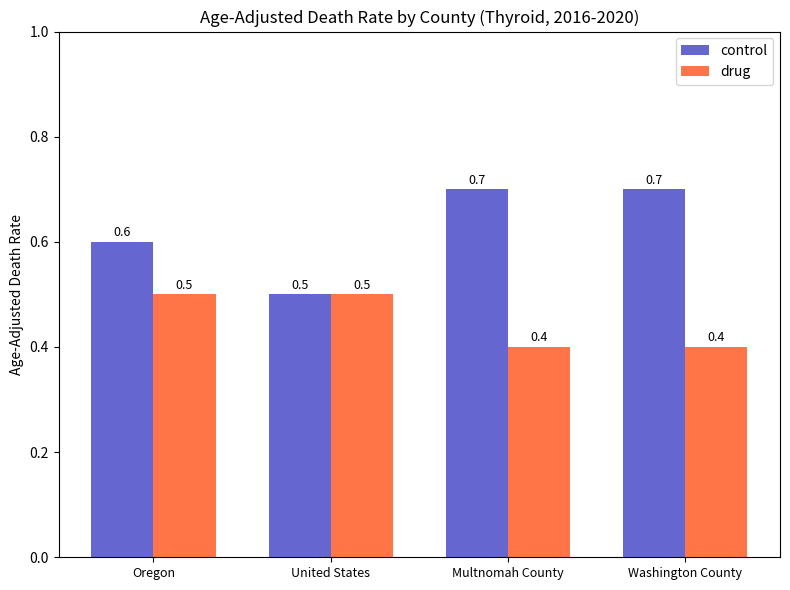

What are all the series names shown in the legend?

control, drug